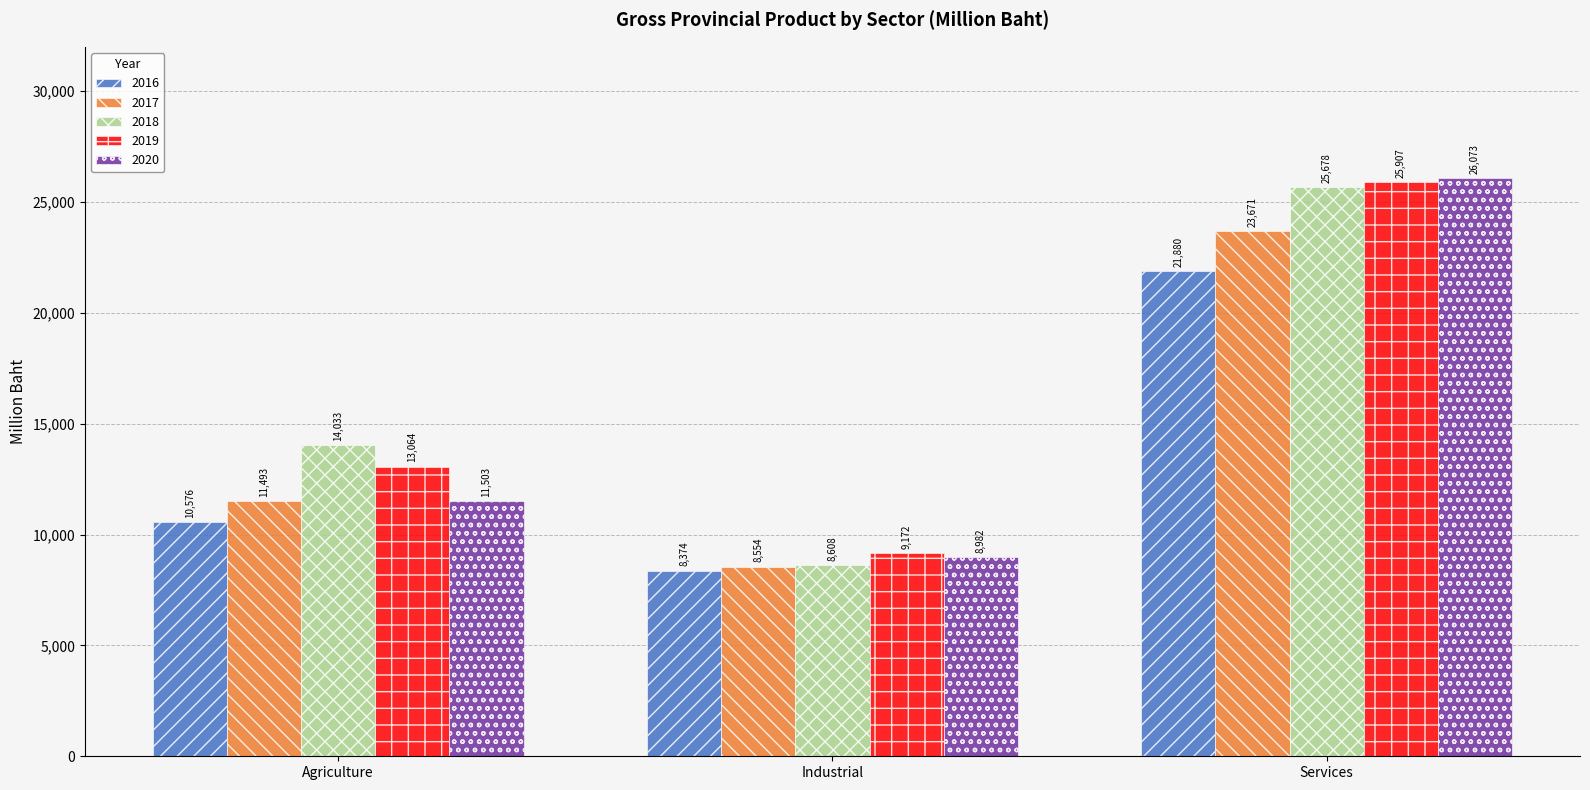

The 2017 series shows 11493 at Agriculture. True or false?

True